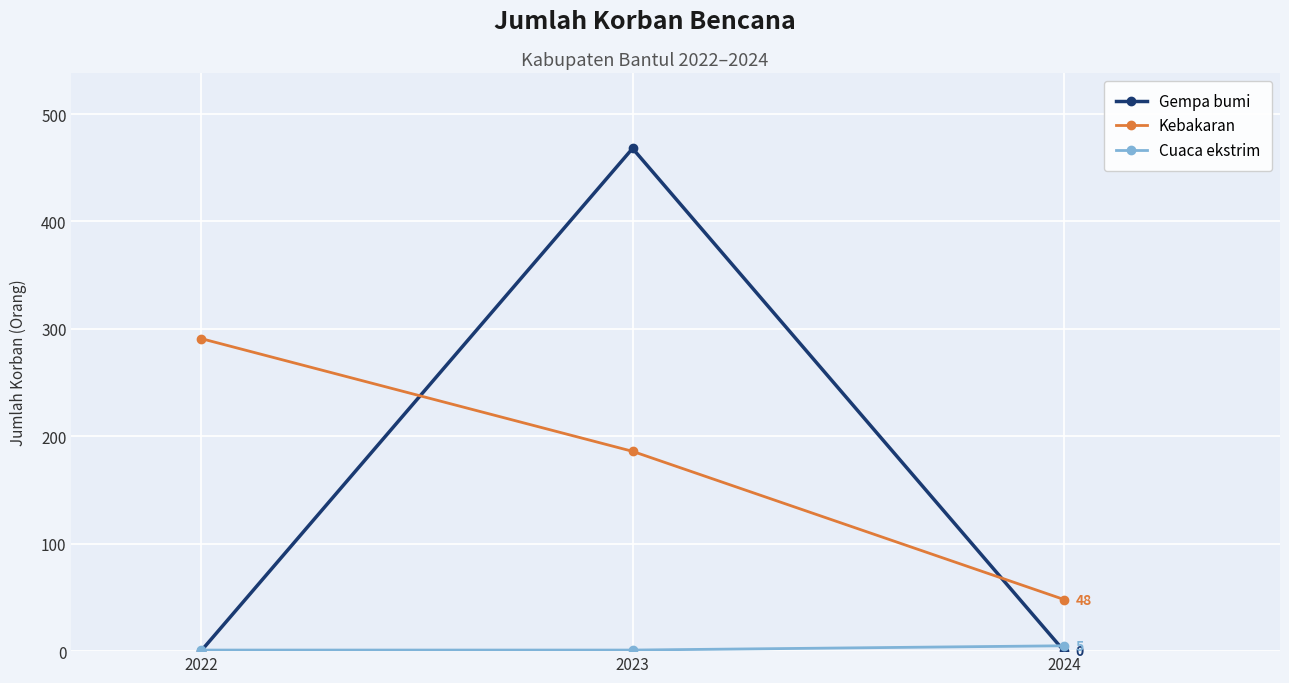

At which category is the sum across all series the highest?

2023